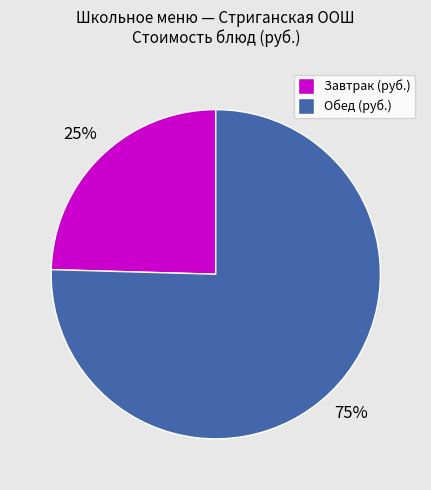

To the nearest percent, what is the average slice percentage?

50%